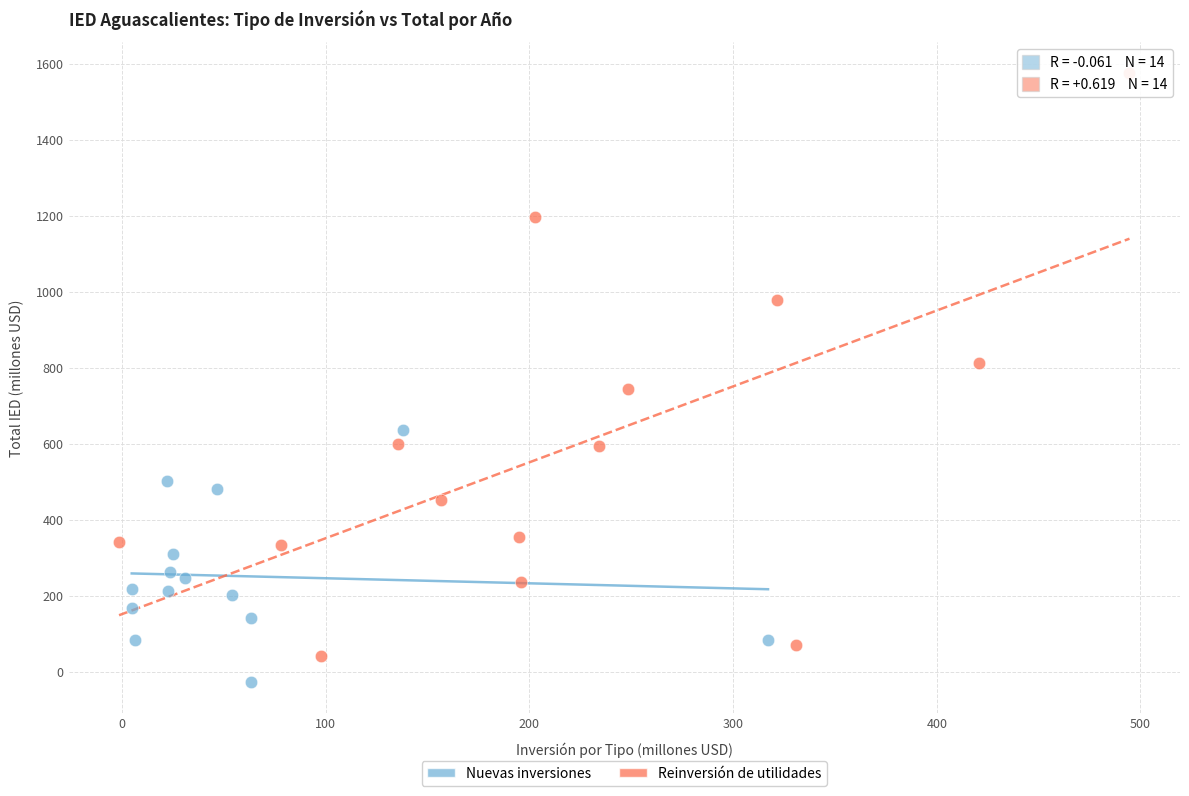

Which series contains the highest Y value?

Reinversión de utilidades